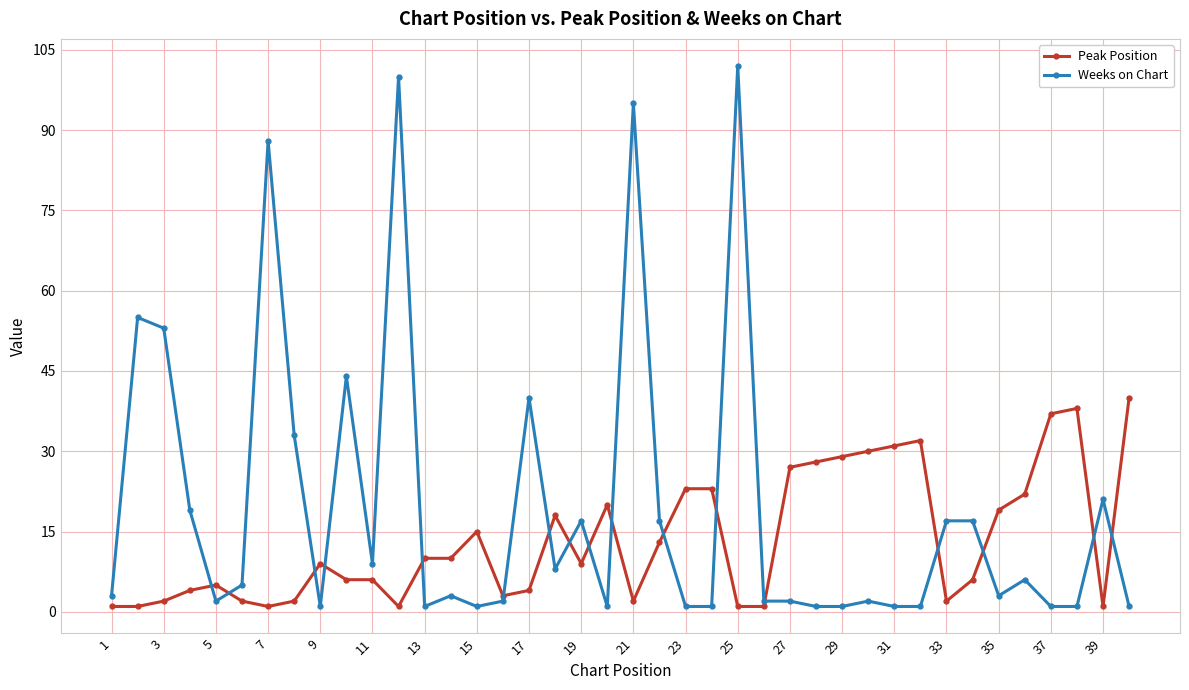

How many series are shown in this chart?

2